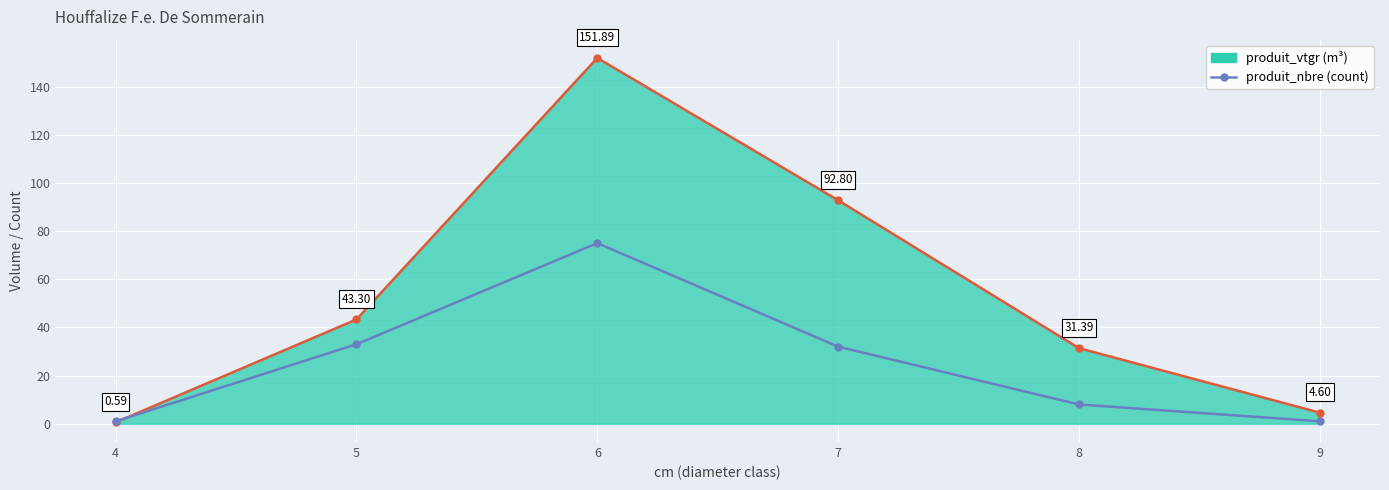

At which label does produit_vtgr line first exceed 43?

5